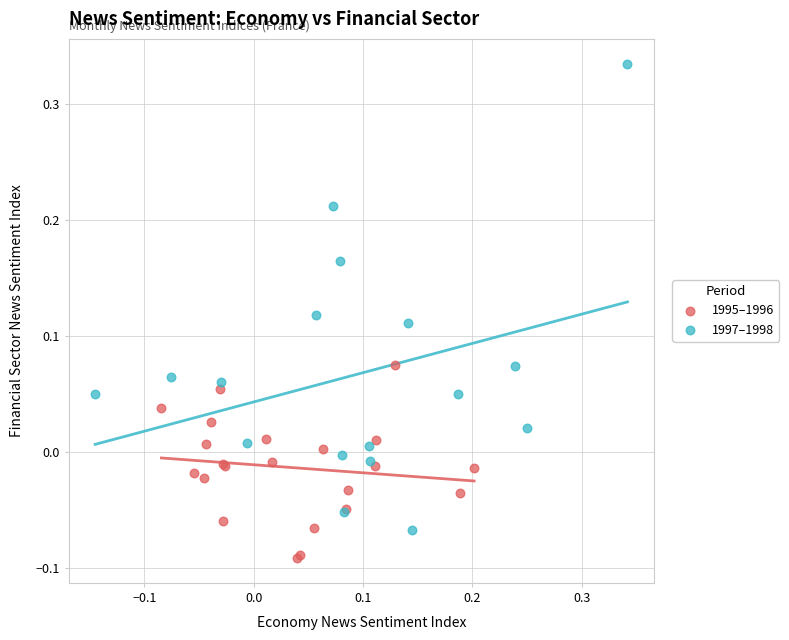

Which series contains the highest Y value?

1997–1998